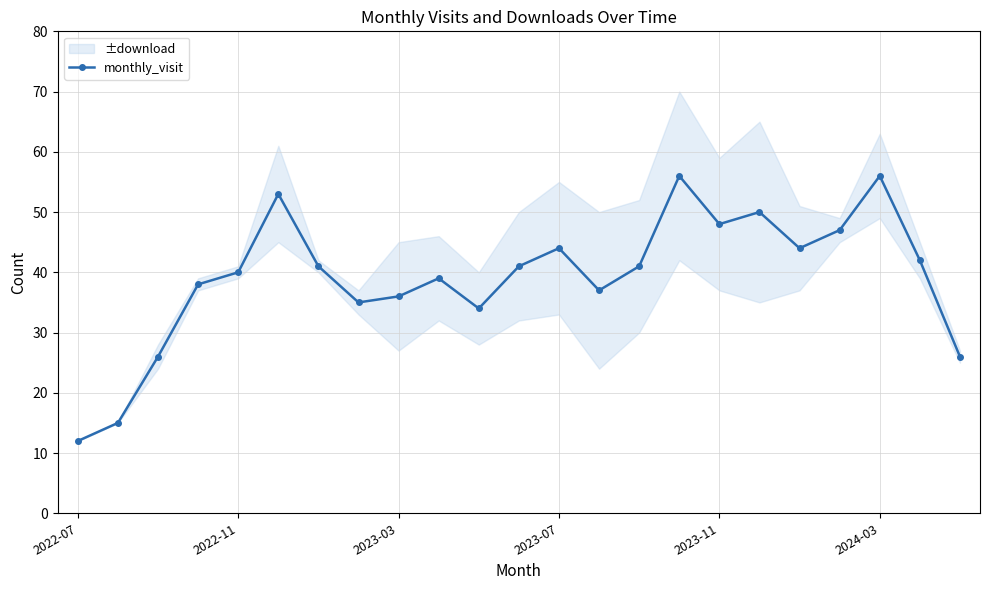

In monthly_visit, how many points are lower than both neighbors (excluding endpoints)?

5